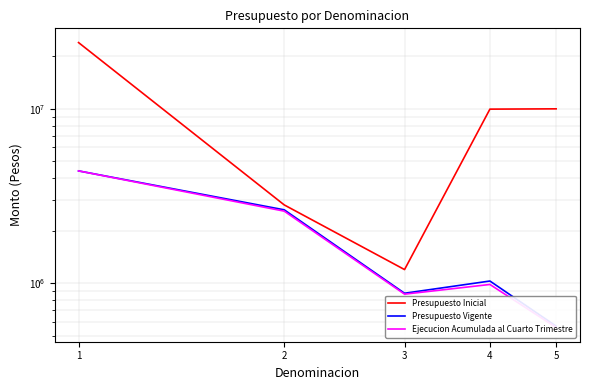

What are all the series names shown in the legend?

Presupuesto Inicial, Presupuesto Vigente, Ejecucion Acumulada al Cuarto Trimestre